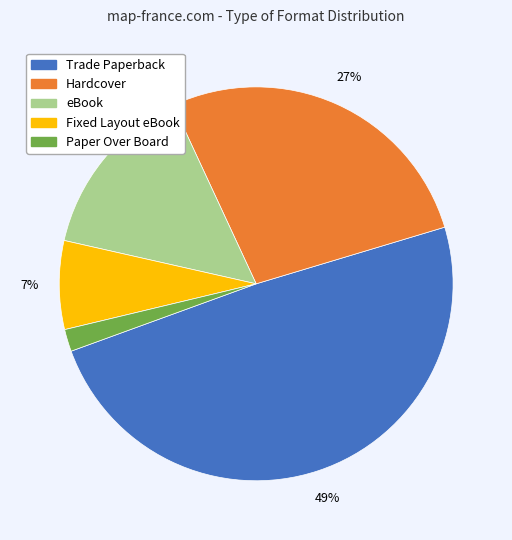

Between eBook and Fixed Layout eBook, which is larger?

eBook